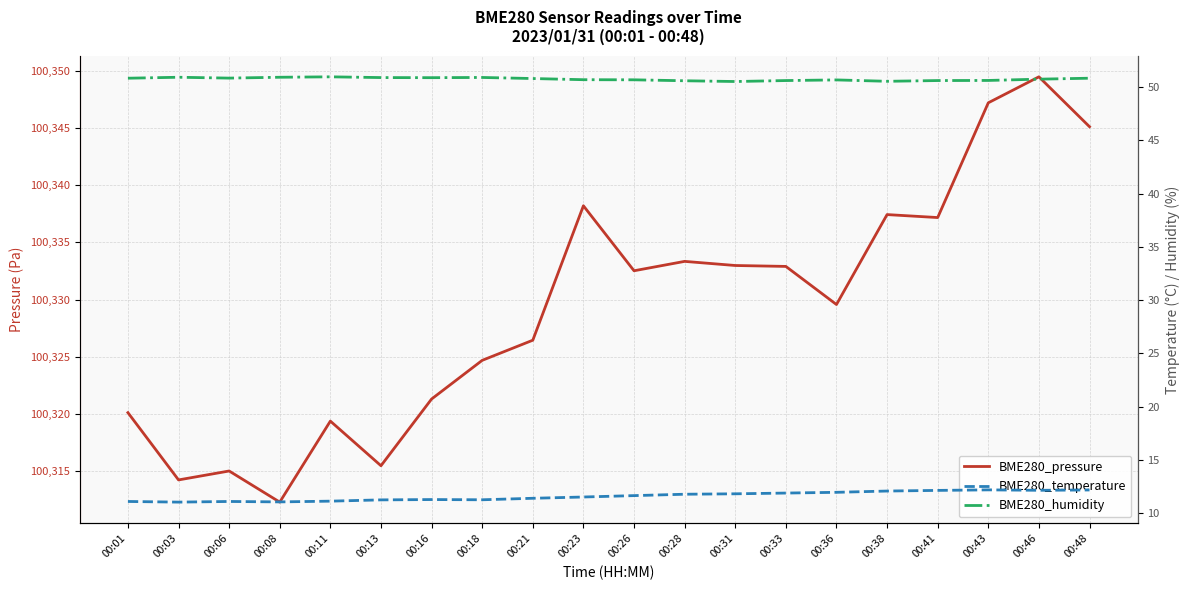

Does the chart have visible grid lines?

Yes